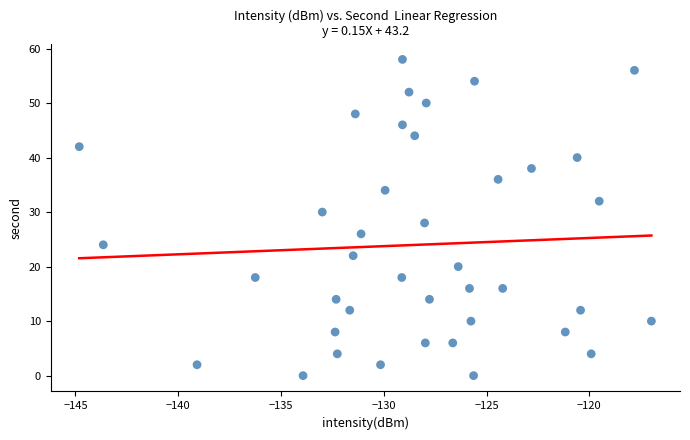

What is the range of Y values (max minus min)?

58